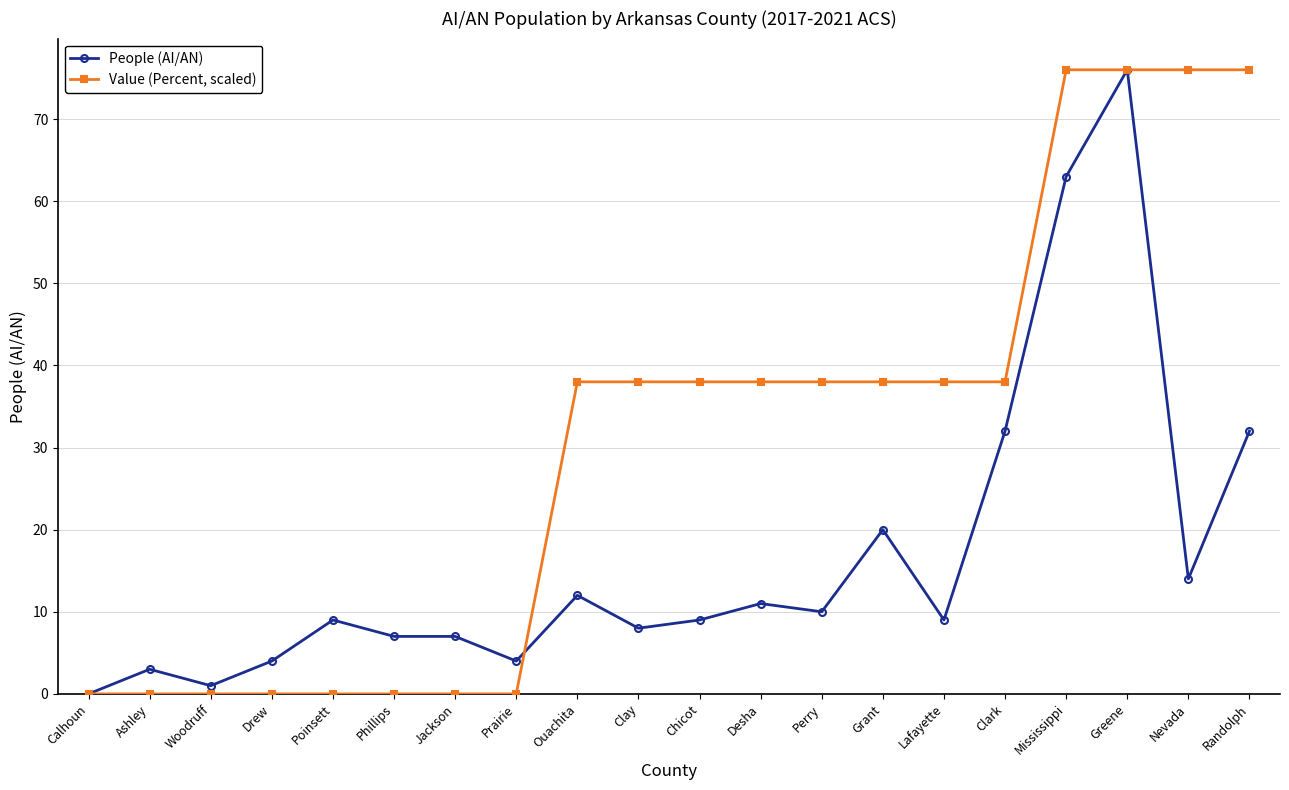

What value does the Value (Percent, scaled) series have at Randolph?

76